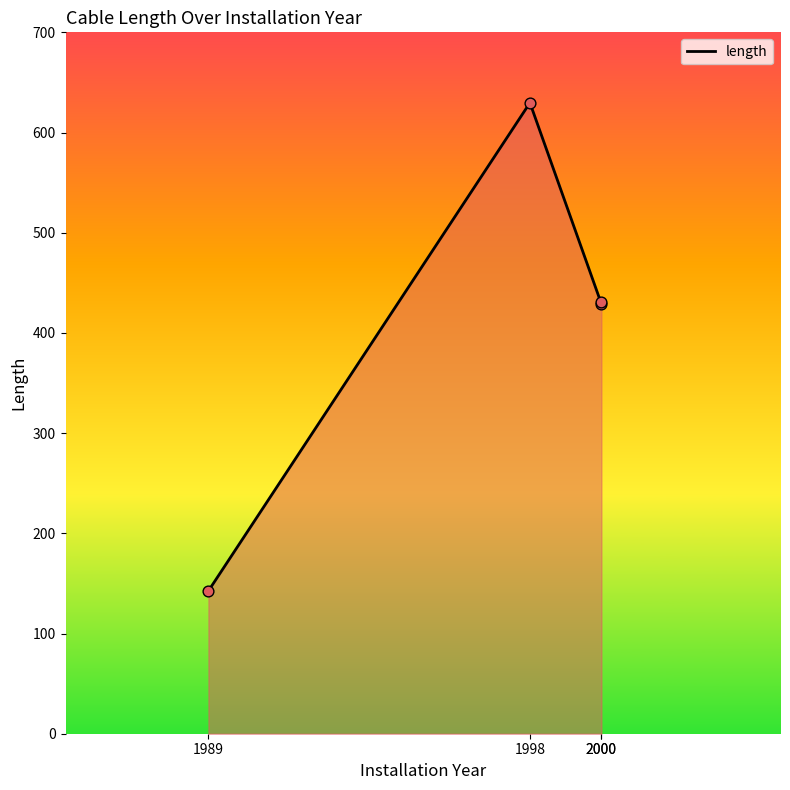

What is the change in value from 1998 to 2000?

-198.6